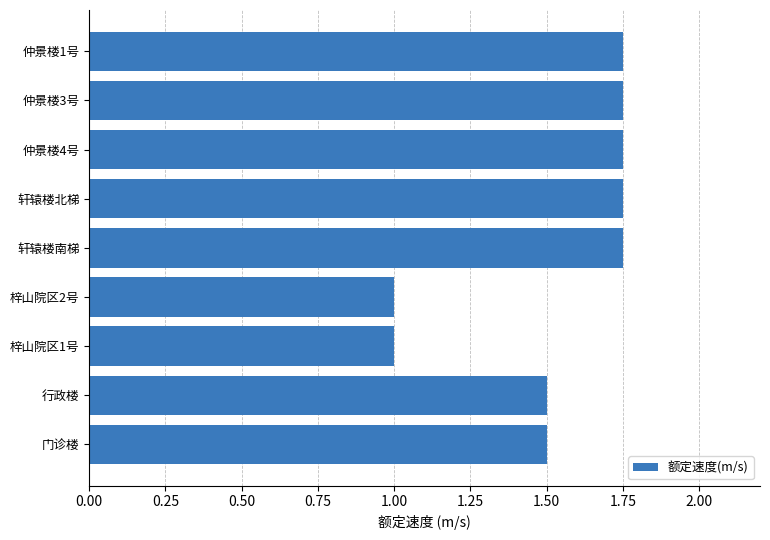

Between 仲景楼1号 and 梓山院区1号, which is larger?

仲景楼1号